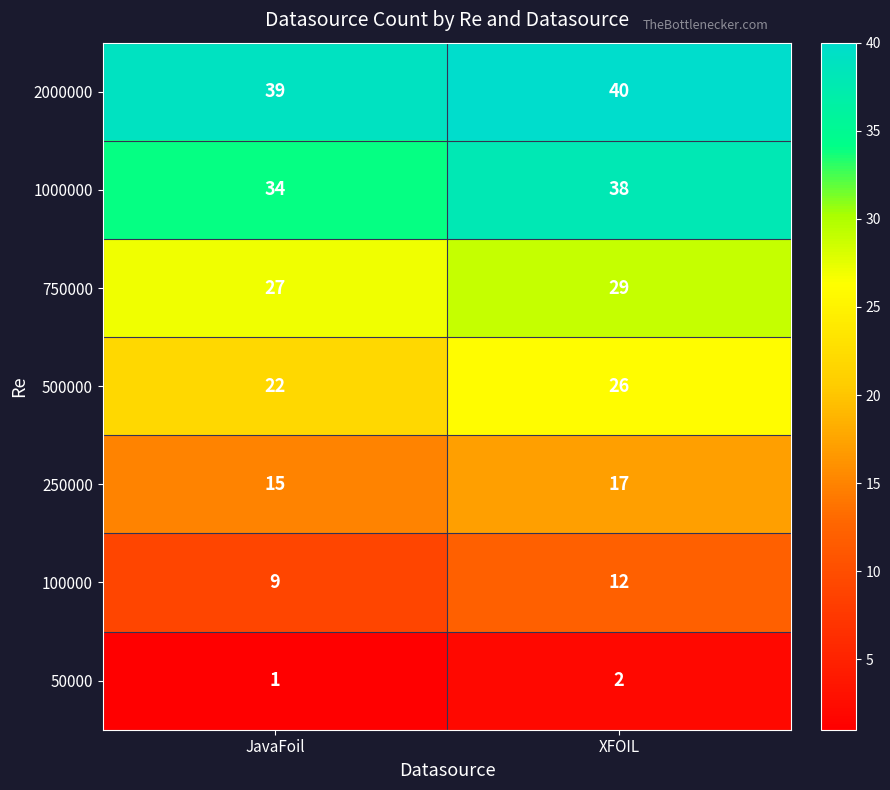

The value of 100000 at JavaFoil is 9. True or false?

True